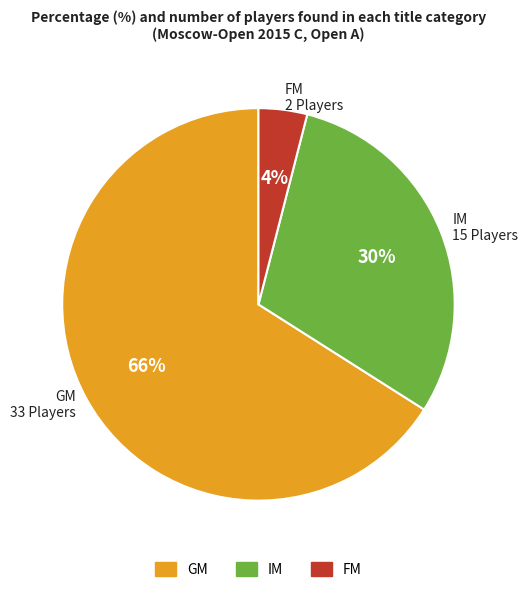

To the nearest percent, what is the difference between the IM and GM slice percentages?

36%